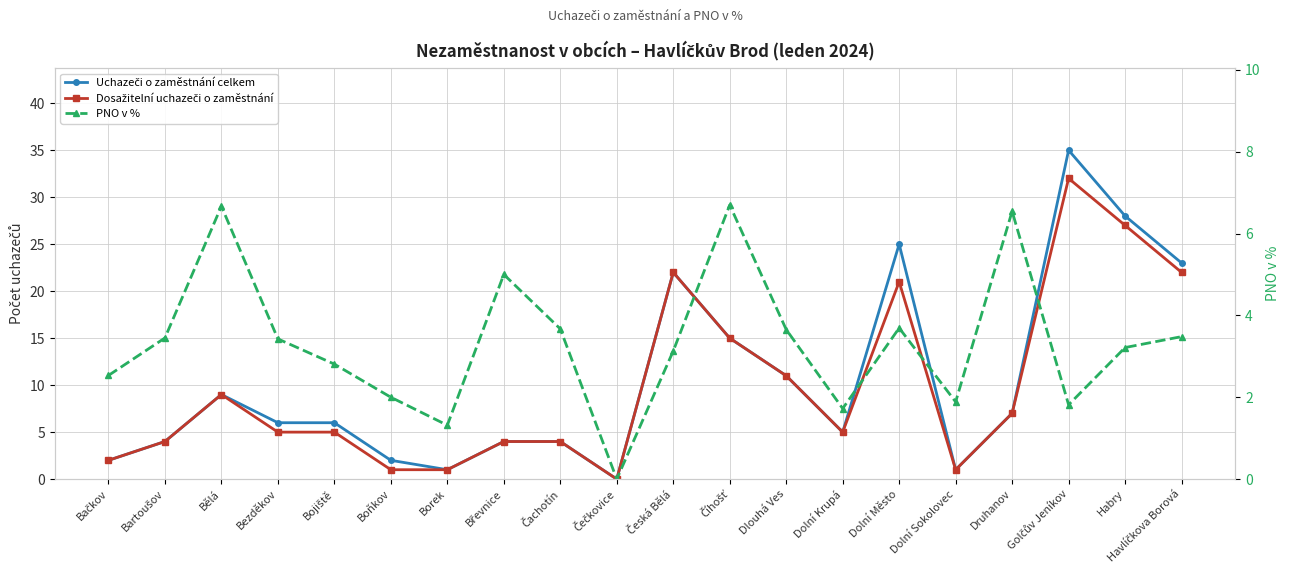

Reading left to right, extract all data points from this chart.

Uchazeči o zaměstnání celkem: Bačkov=2.0	Bartoušov=4.0	Bělá=9.0	Bezděkov=6.0	Bojiště=6.0	Boňkov=2.0	Borek=1.0	Břevnice=4.0	Čachotín=4.0	Čečkovice=0.0	Česká Bělá=22.0	Číhošť=15.0	Dlouhá Ves=11.0	Dolní Krupá=5.0	Dolní Město=25.0	Dolní Sokolovec=1.0	Druhanov=7.0	Golčův Jeníkov=35.0	Habry=28.0	Havlíčkova Borová=23.0
Dosažitelní uchazeči o zaměstnání: Bačkov=2.0	Bartoušov=4.0	Bělá=9.0	Bezděkov=5.0	Bojiště=5.0	Boňkov=1.0	Borek=1.0	Břevnice=4.0	Čachotín=4.0	Čečkovice=0.0	Česká Bělá=22.0	Číhošť=15.0	Dlouhá Ves=11.0	Dolní Krupá=5.0	Dolní Město=21.0	Dolní Sokolovec=1.0	Druhanov=7.0	Golčův Jeníkov=32.0	Habry=27.0	Havlíčkova Borová=22.0
PNO v %: Bačkov=2.5	Bartoušov=3.4	Bělá=6.7	Bezděkov=3.4	Bojiště=2.8	Boňkov=2.0	Borek=1.3	Břevnice=5.0	Čachotín=3.7	Čečkovice=0.0	Česká Bělá=3.1	Číhošť=6.7	Dlouhá Ves=3.7	Dolní Krupá=1.7	Dolní Město=3.7	Dolní Sokolovec=1.9	Druhanov=6.5	Golčův Jeníkov=1.8	Habry=3.2	Havlíčkova Borová=3.5